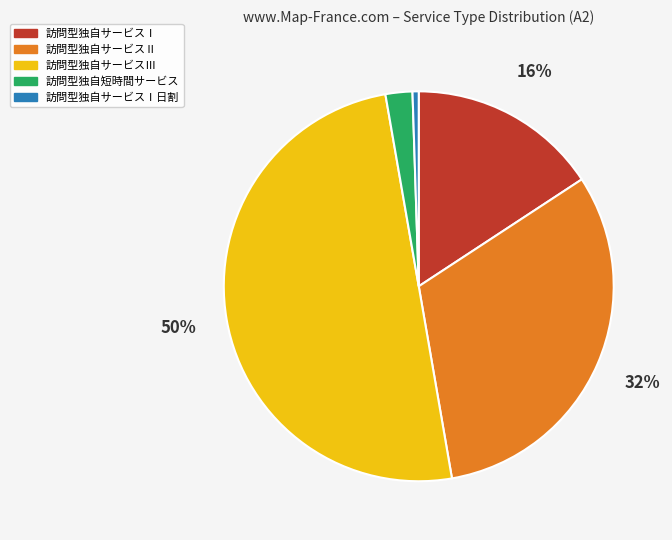

How many slices are in this pie chart?

5